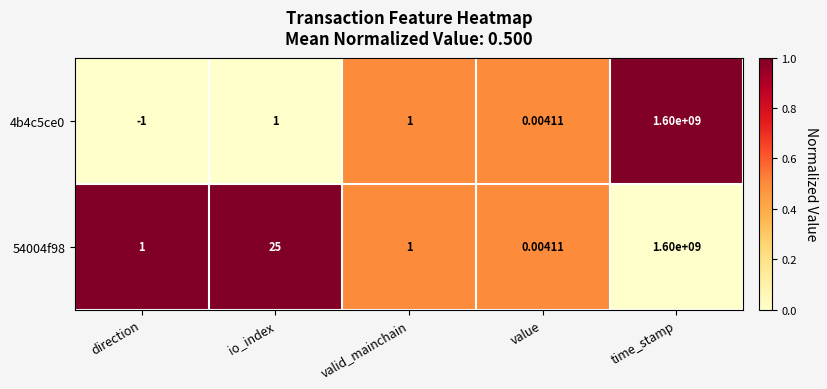

What is the maximum value shown in the chart?

1600000000.0